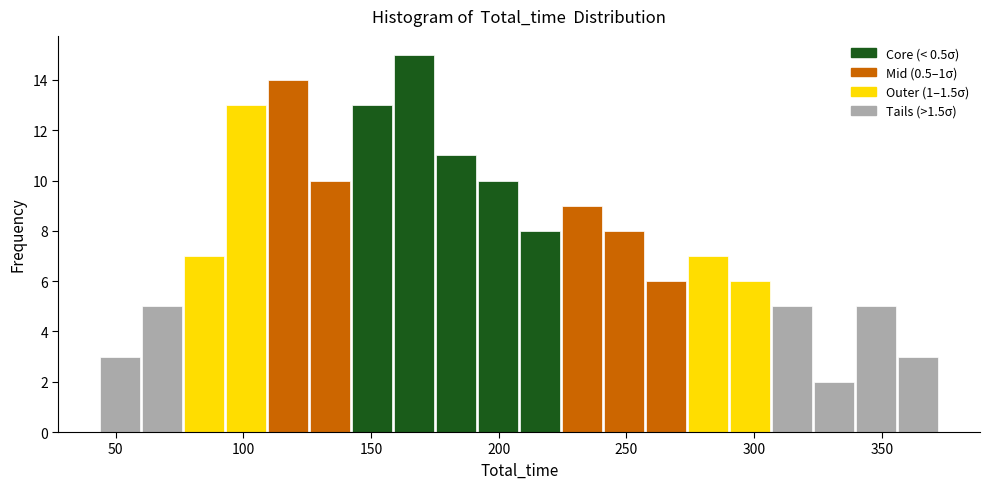

Read against the x-axis, roughly where is the centre of the tallest bar?

165